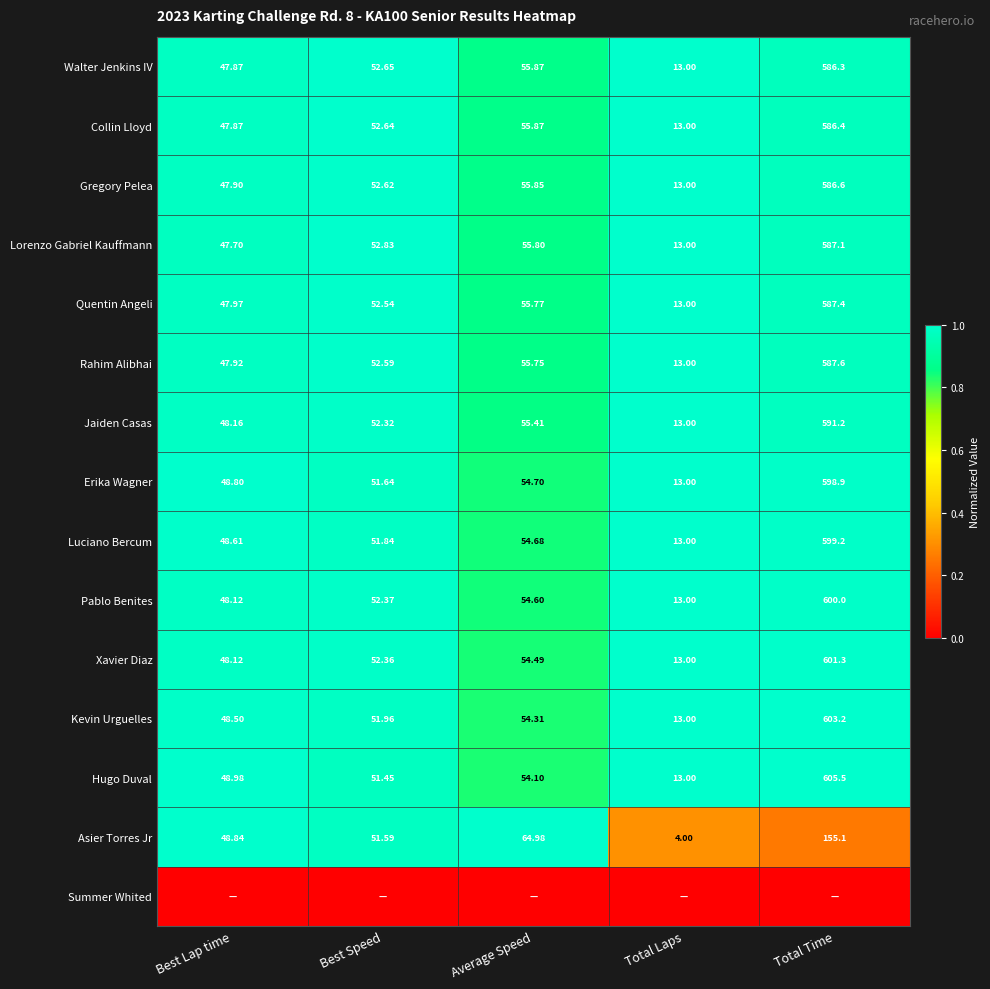

Is the value of Kevin Urguelles at Total Laps greater than the value of Jaiden Casas at Average Speed?

No